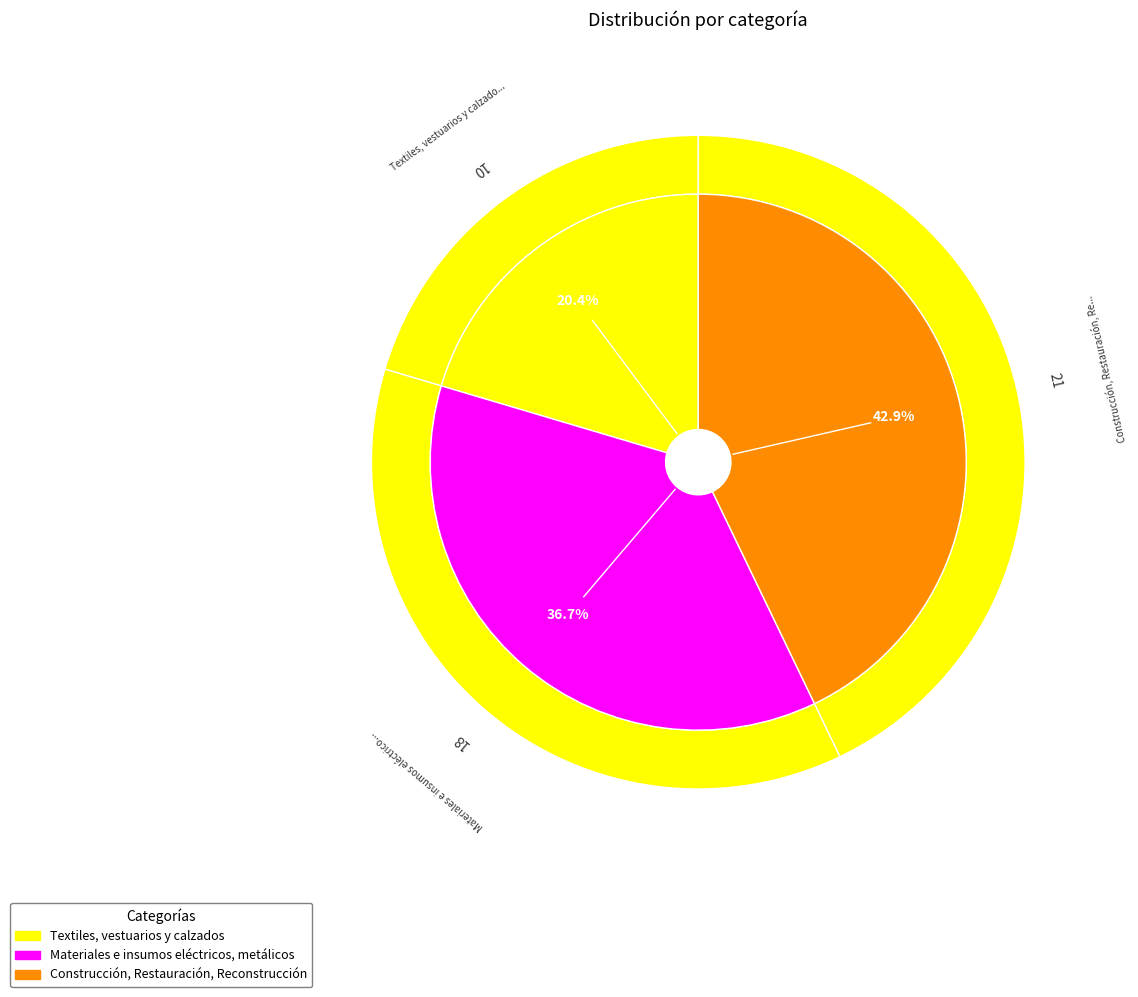

What percentage is the Materiales e insumos eléctricos, metálicos slice, to the nearest percent?

37%